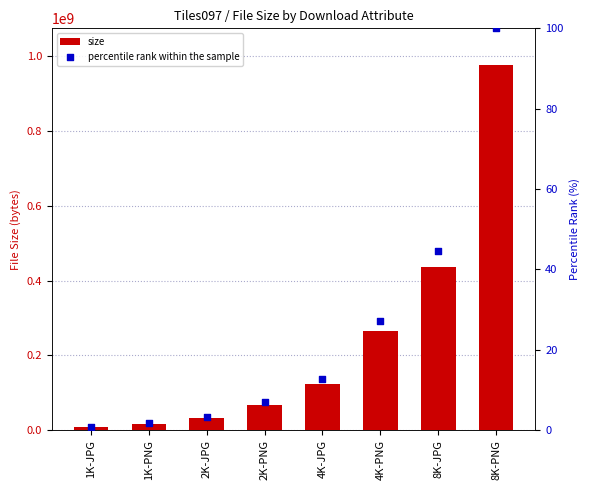

What is the total value across all series at 1K-PNG?

17735883.8